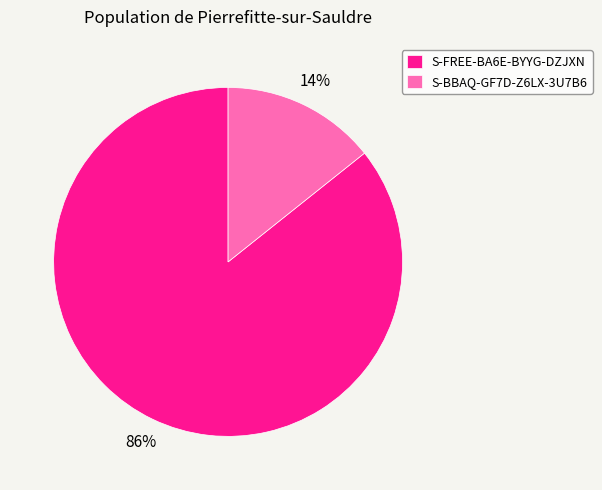

True or false: S-BBAQ-GF7D-Z6LX-3U7B6 accounts for 4% of the total.

False